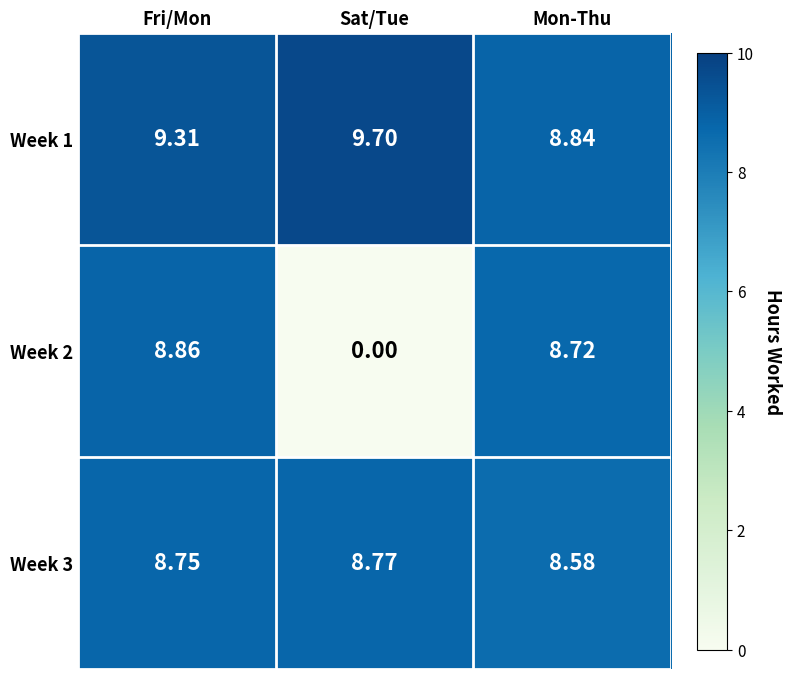

At which label is Week 3 closest to 8?

Mon-Thu